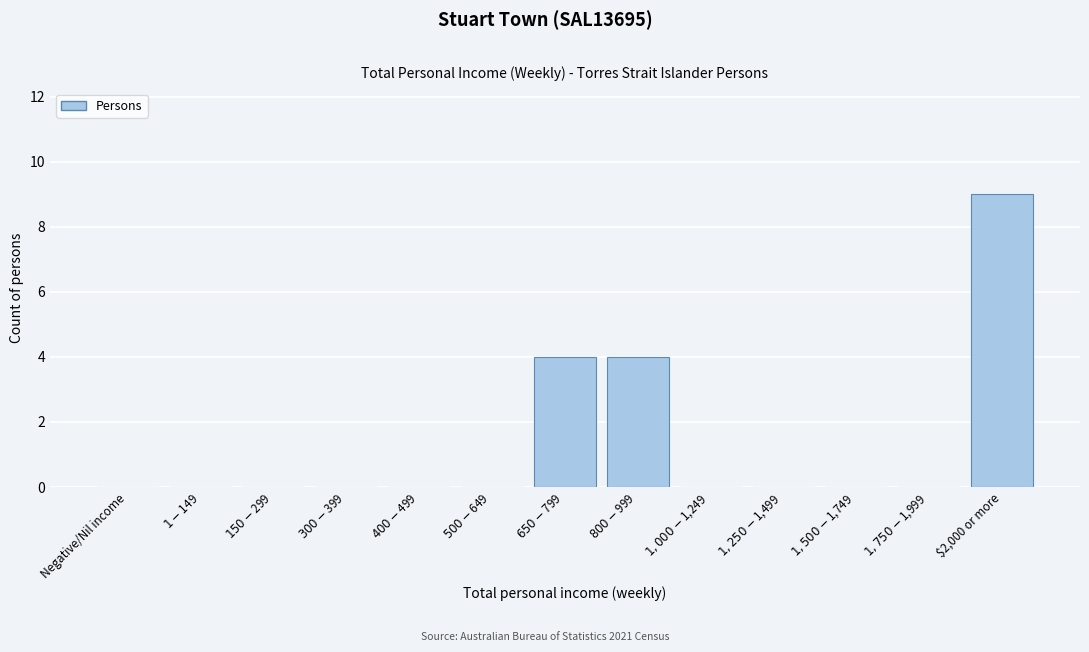

Is it true that the value at $2,000 or more is 14?

False